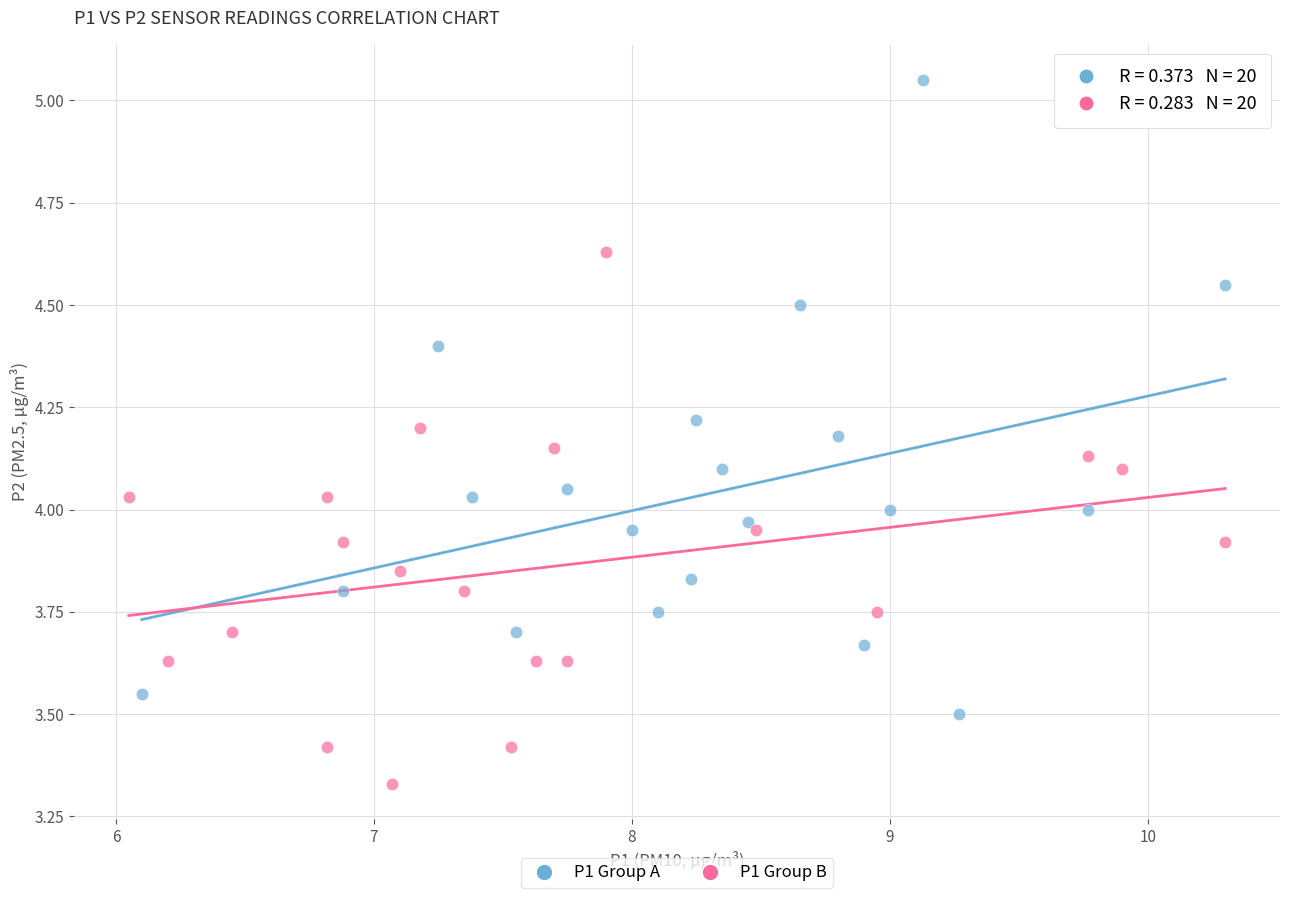

Which series reaches the minimum Y coordinate?

P1 Group B